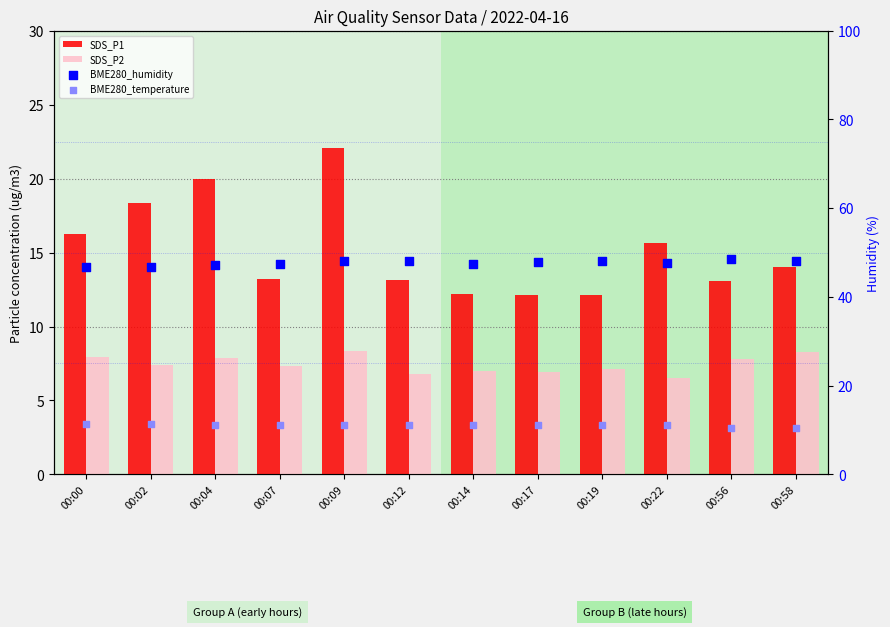

What are all the series names shown in the legend?

SDS_P1, SDS_P2, BME280_humidity, BME280_temperature